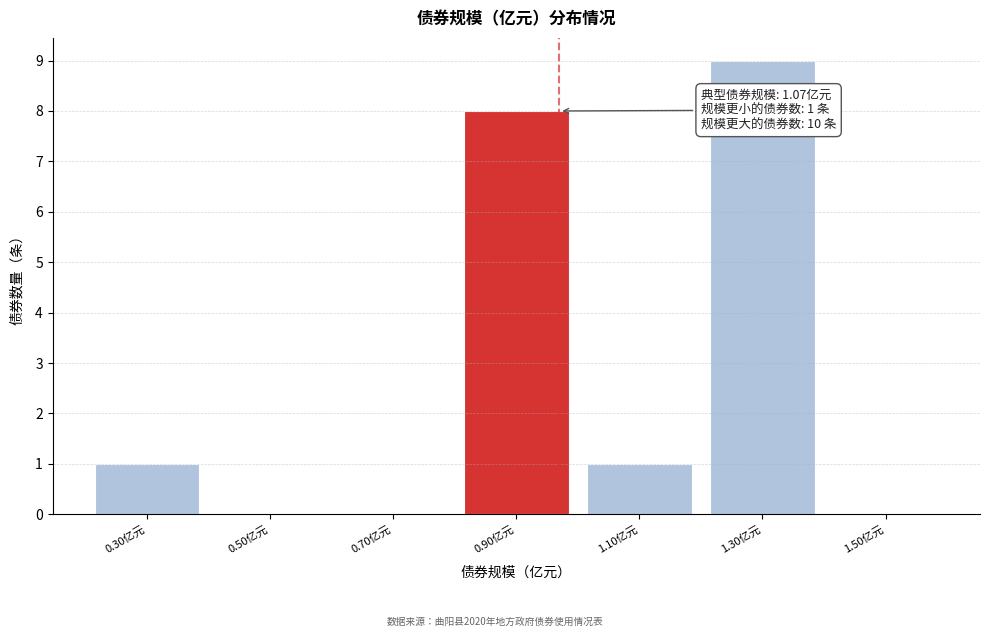

Reading right to left, what are all the values shown in this chart?

1.50亿元=0	1.30亿元=9	1.10亿元=1	0.90亿元=8	0.70亿元=0	0.50亿元=0	0.30亿元=1